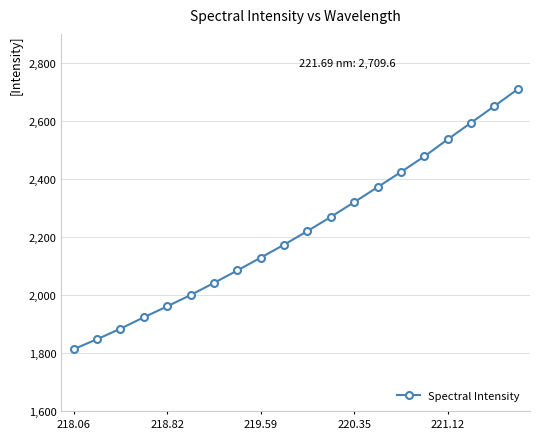

What is the difference between the maximum and minimum values?

895.5